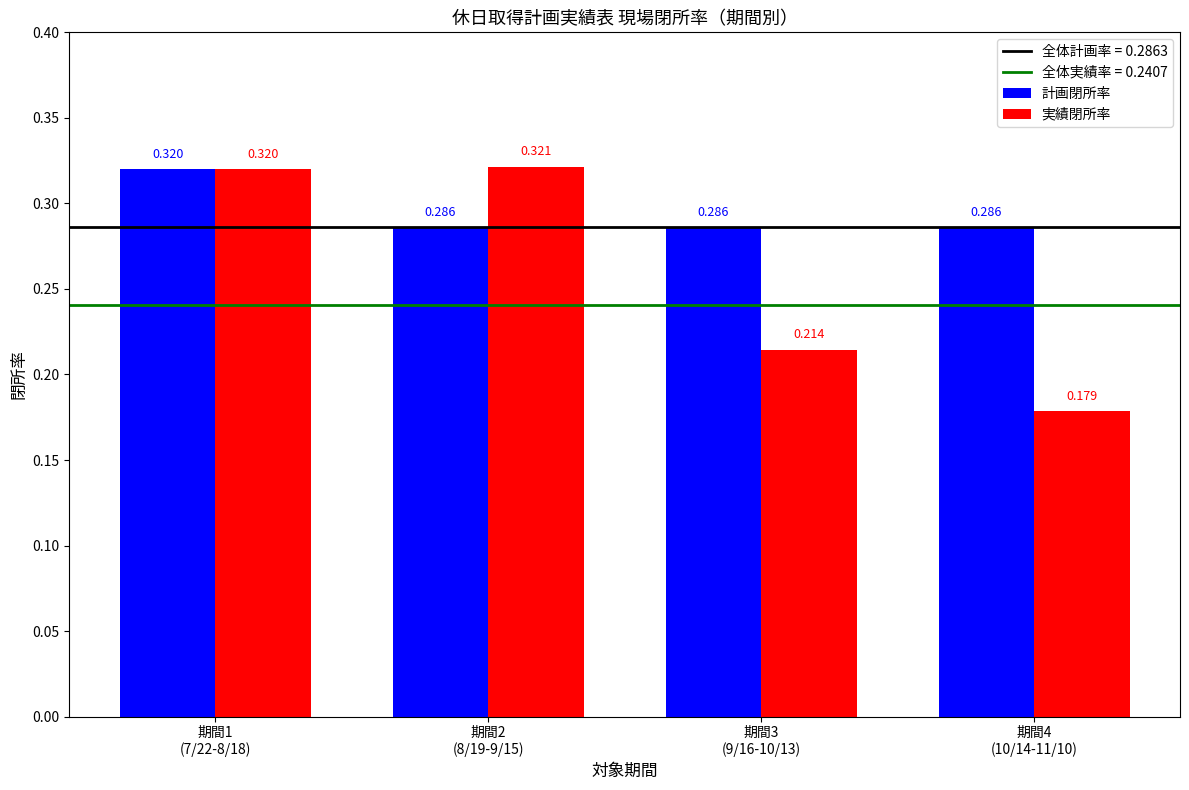

How many groups of bars are there?

4